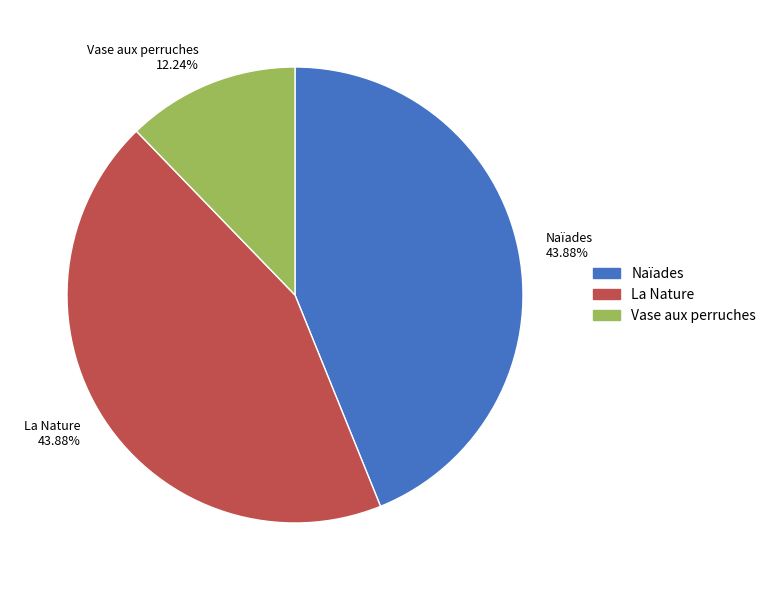

What is the ratio of the value at Vase aux perruches 12.24% to the value at Naïades 43.88%?

0.3